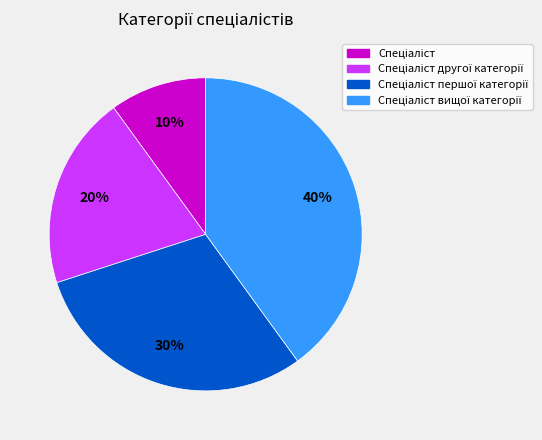

Is there a majority slice in this chart?

No